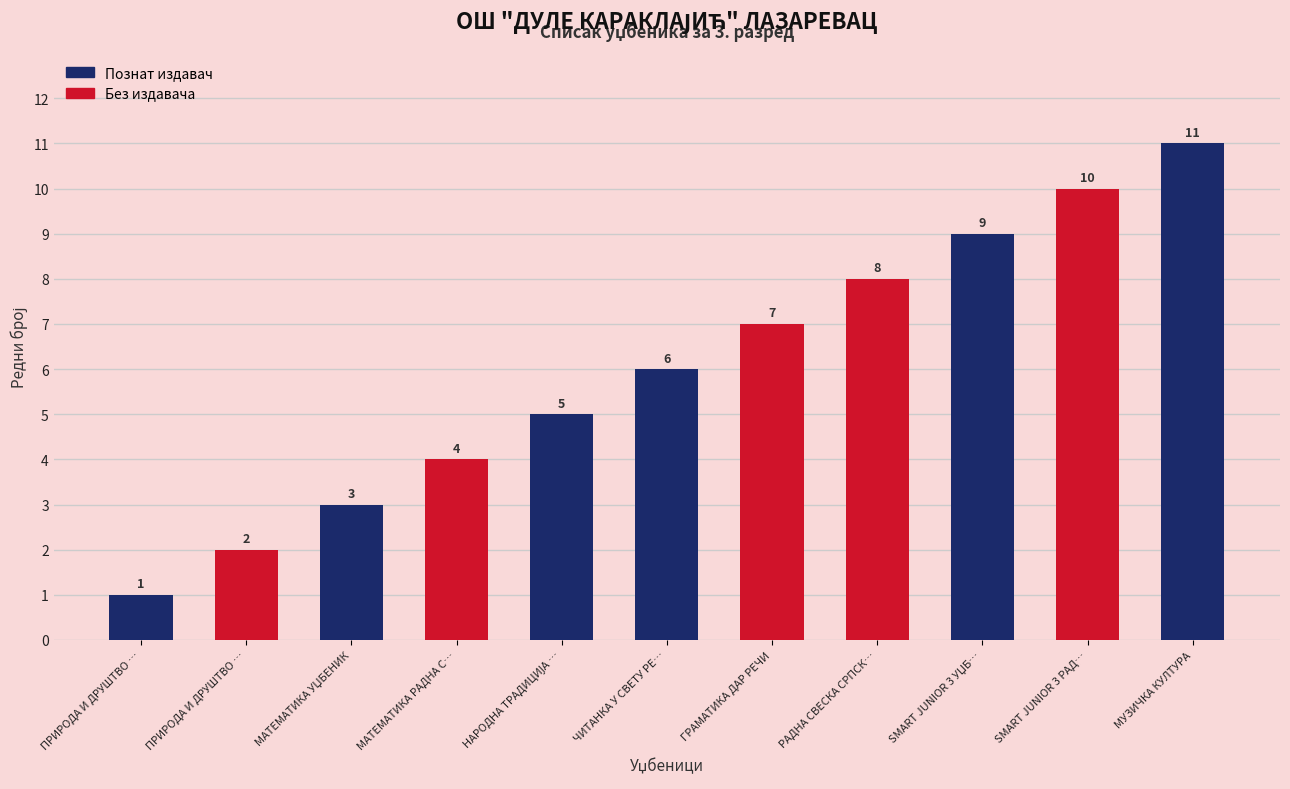

How many bars are there in total?

11